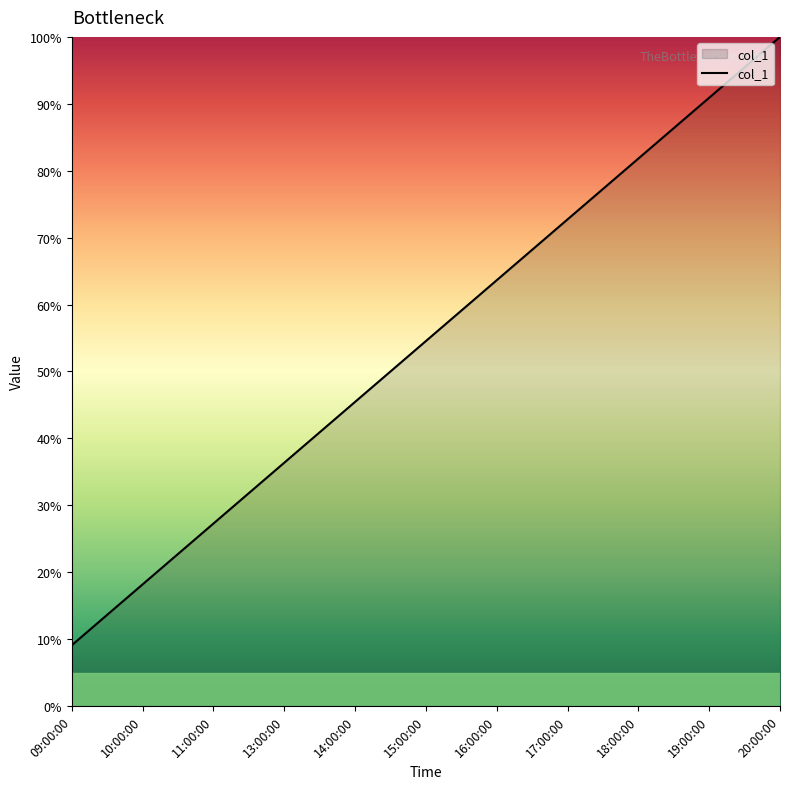

Reading right to left, list all the values displayed in this chart.

20:00:00=100.0	19:00:00=90.9	18:00:00=81.8	17:00:00=72.7	16:00:00=63.6	15:00:00=54.5	14:00:00=45.5	13:00:00=36.4	11:00:00=27.3	10:00:00=18.2	09:00:00=9.1